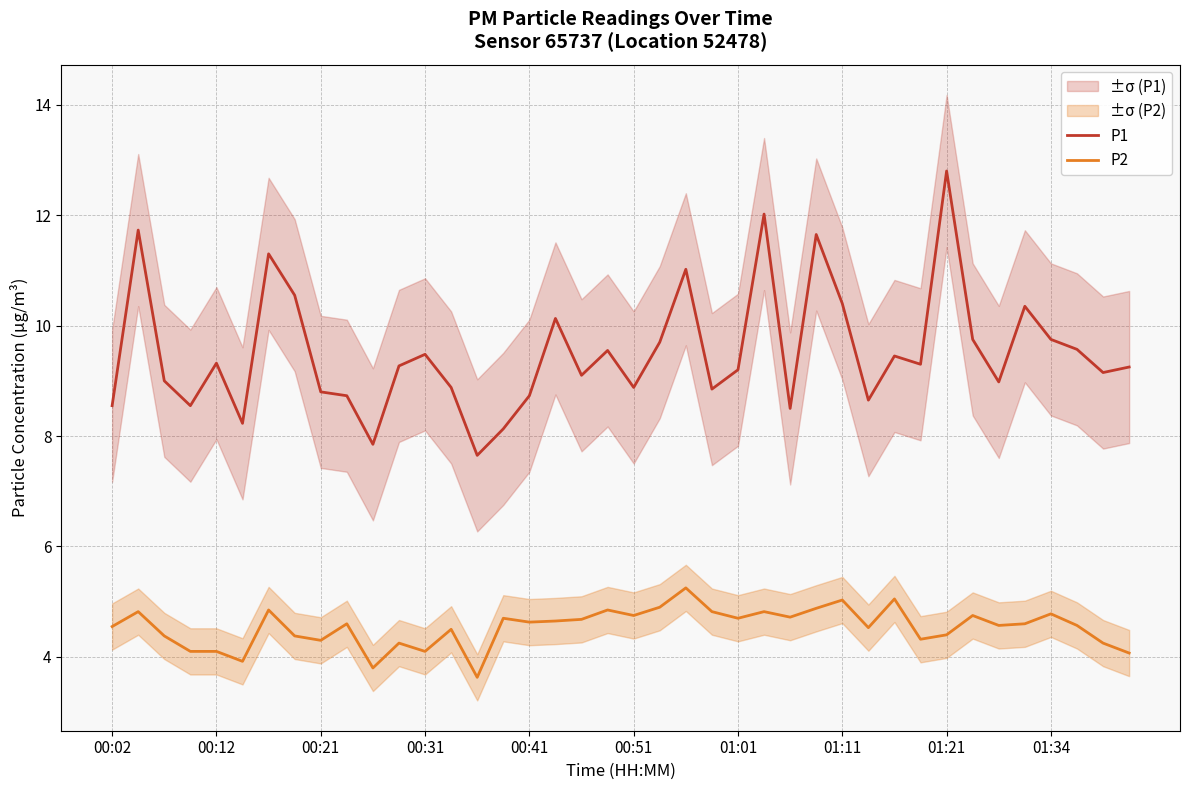

What position from the left is 29?

30